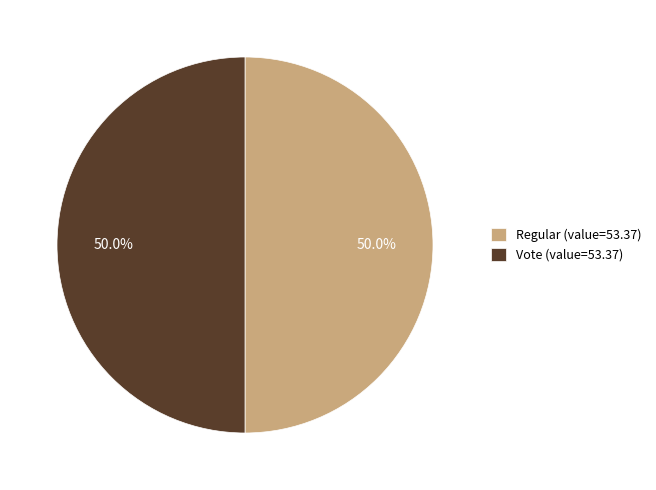

To the nearest percent, what is the difference between the largest and smallest slice percentages?

0%